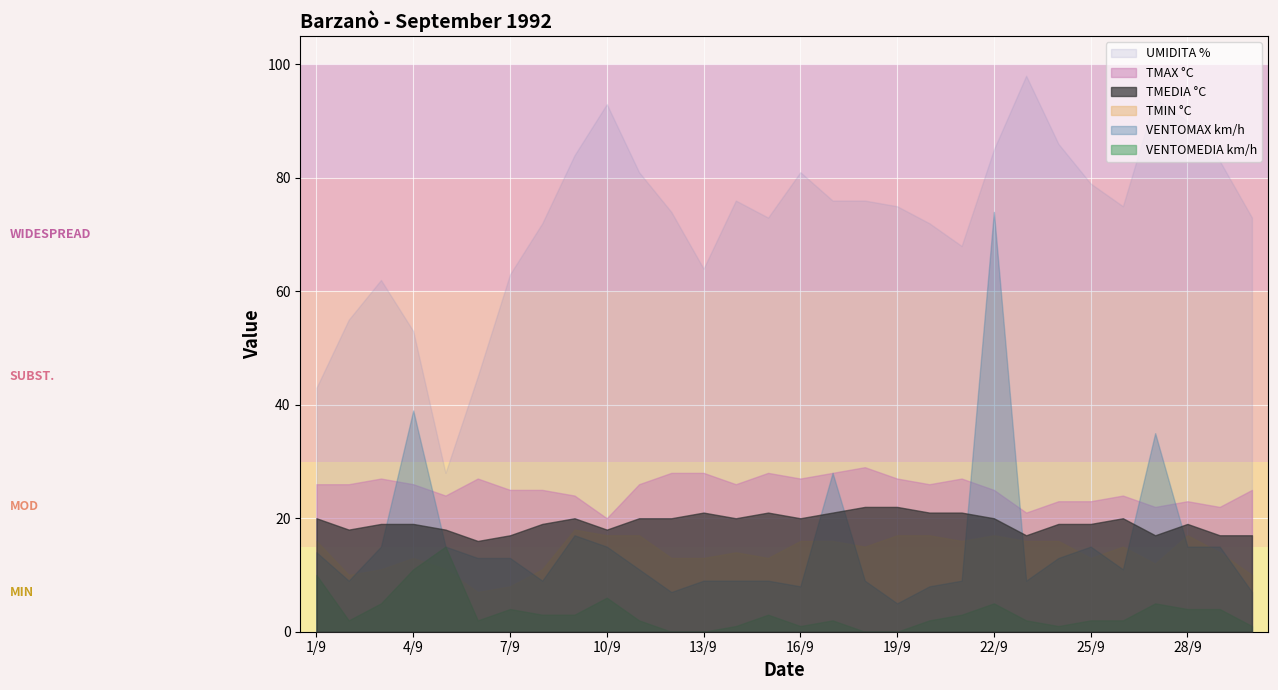

Where is the first local minimum for UMIDITA %?

5/9